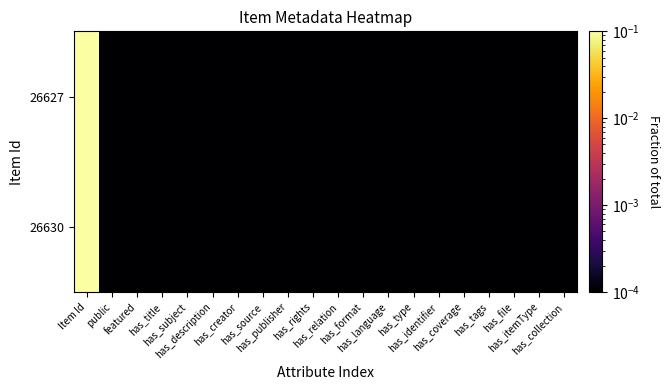

Reading left to right, list all the values displayed in this chart.

26630: Item Id=0.5	public=0.0	featured=0.0	has_title=0.0	has_subject=0.0	has_description=0.0	has_creator=0.0	has_source=0.0	has_publisher=0.0	has_rights=0.0	has_relation=0.0	has_format=0.0	has_language=0.0	has_type=0.0	has_identifier=0.0	has_coverage=0.0	has_tags=0.0	has_file=0.0	has_itemType=0.0	has_collection=0.0
26627: Item Id=0.5	public=0.0	featured=0.0	has_title=0.0	has_subject=0.0	has_description=0.0	has_creator=0.0	has_source=0.0	has_publisher=0.0	has_rights=0.0	has_relation=0.0	has_format=0.0	has_language=0.0	has_type=0.0	has_identifier=0.0	has_coverage=0.0	has_tags=0.0	has_file=0.0	has_itemType=0.0	has_collection=0.0